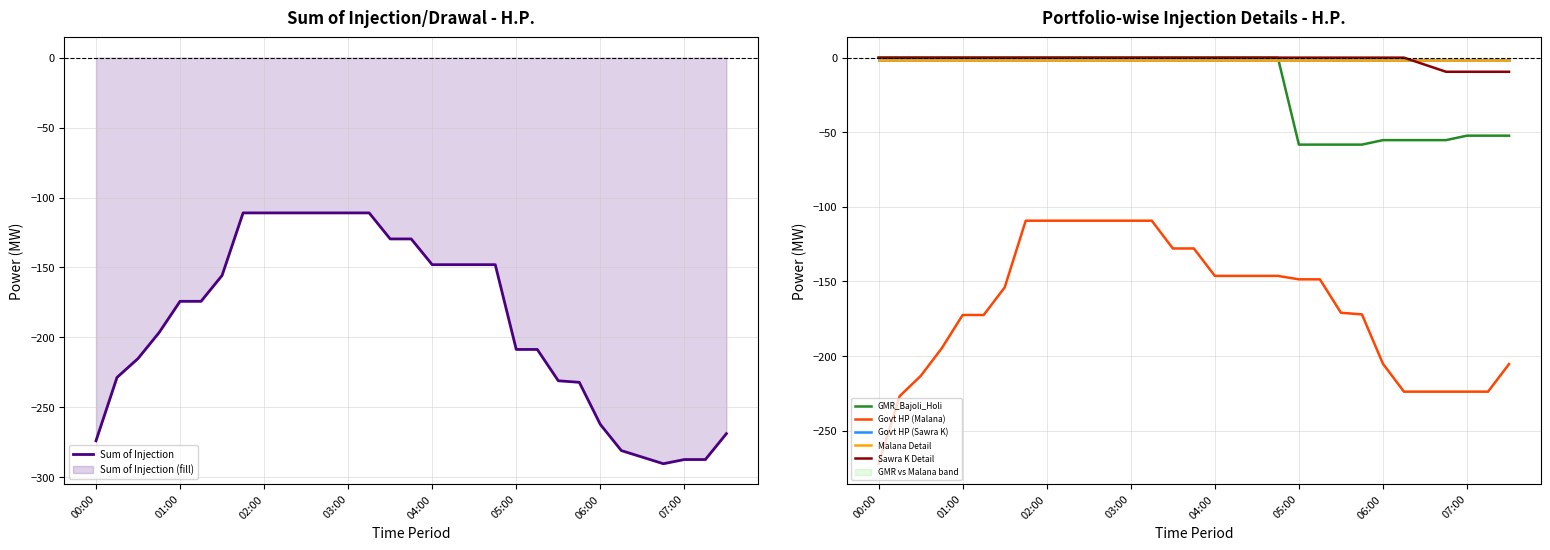

Which category has the highest value in the GMR_Bajoli_Holi series?

00:00